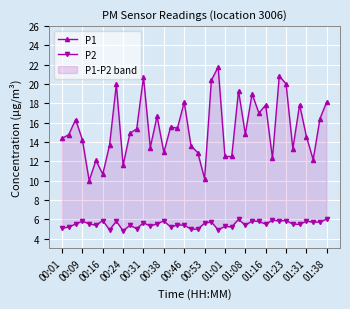

Is it true that P2 equals 2.9 at 00:38?

False